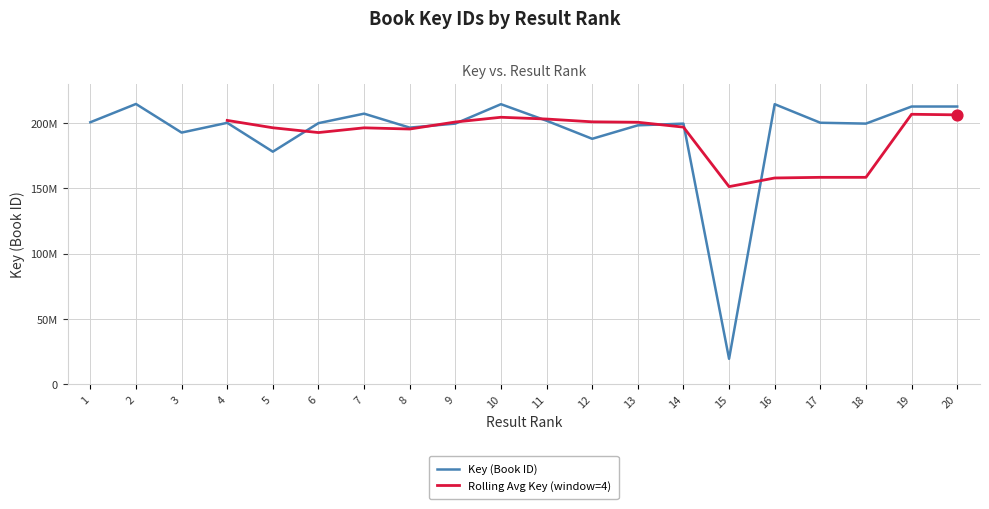

Between 13 and 14, which is larger?

14